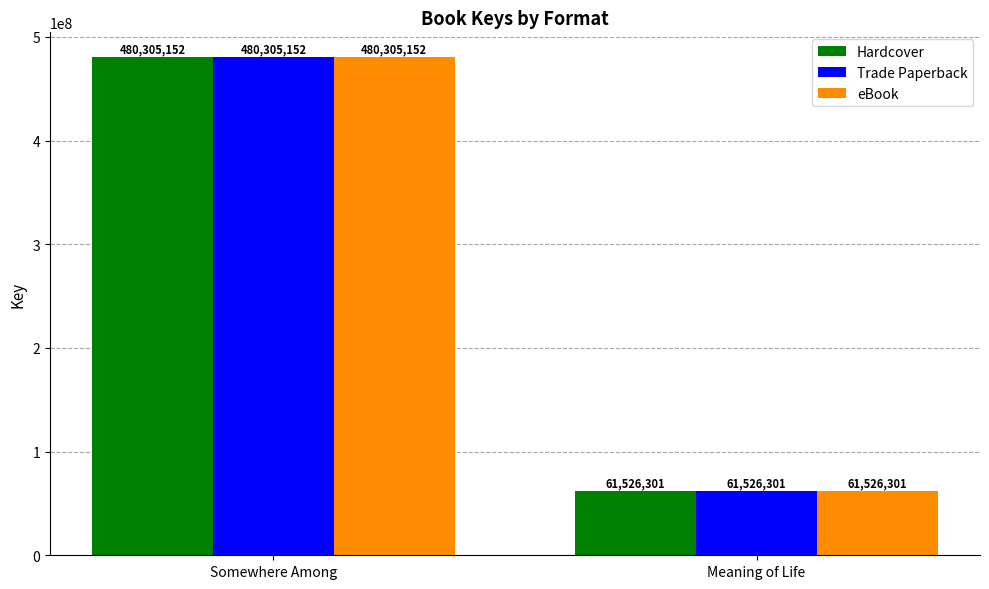

What position from the left is Somewhere Among?

1